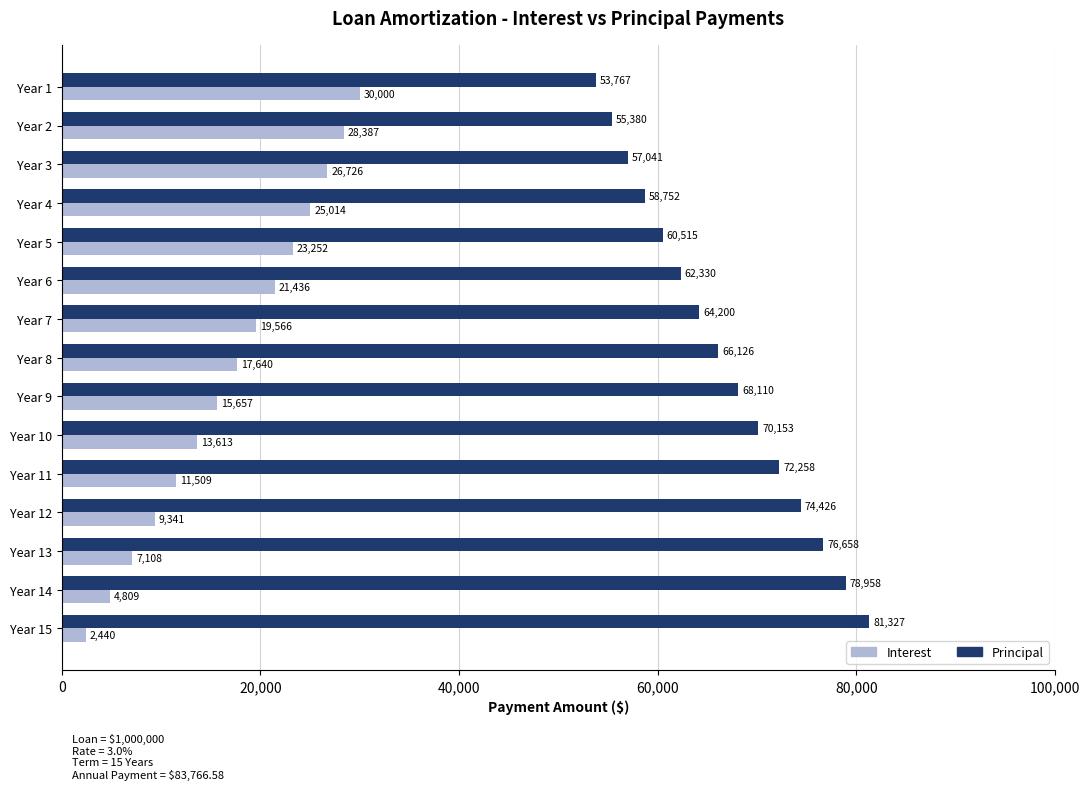

What is the maximum value shown in the chart?

81326.8